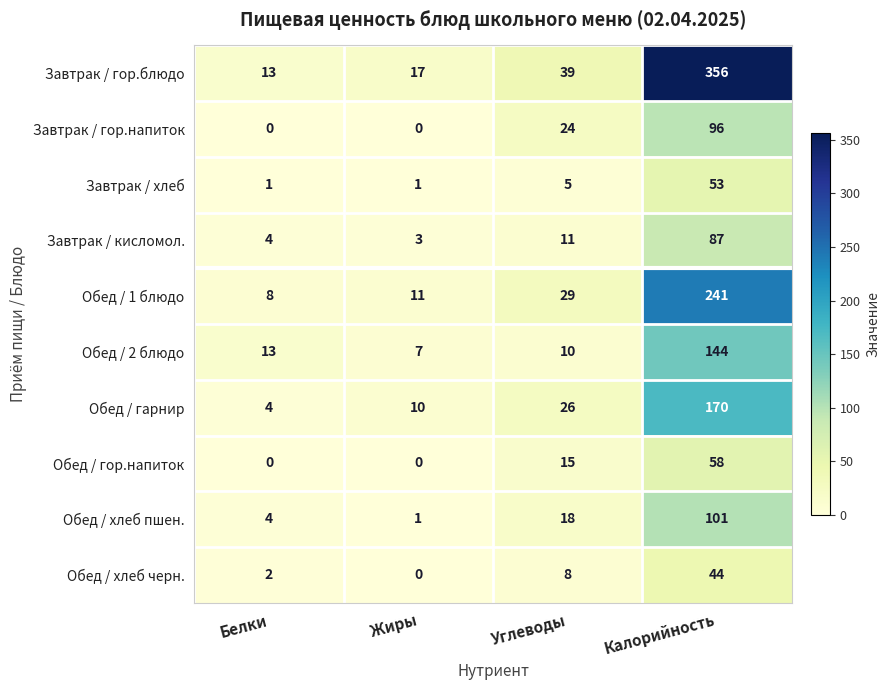

At which label is Обед / гор.напиток closest to 29?

Углеводы